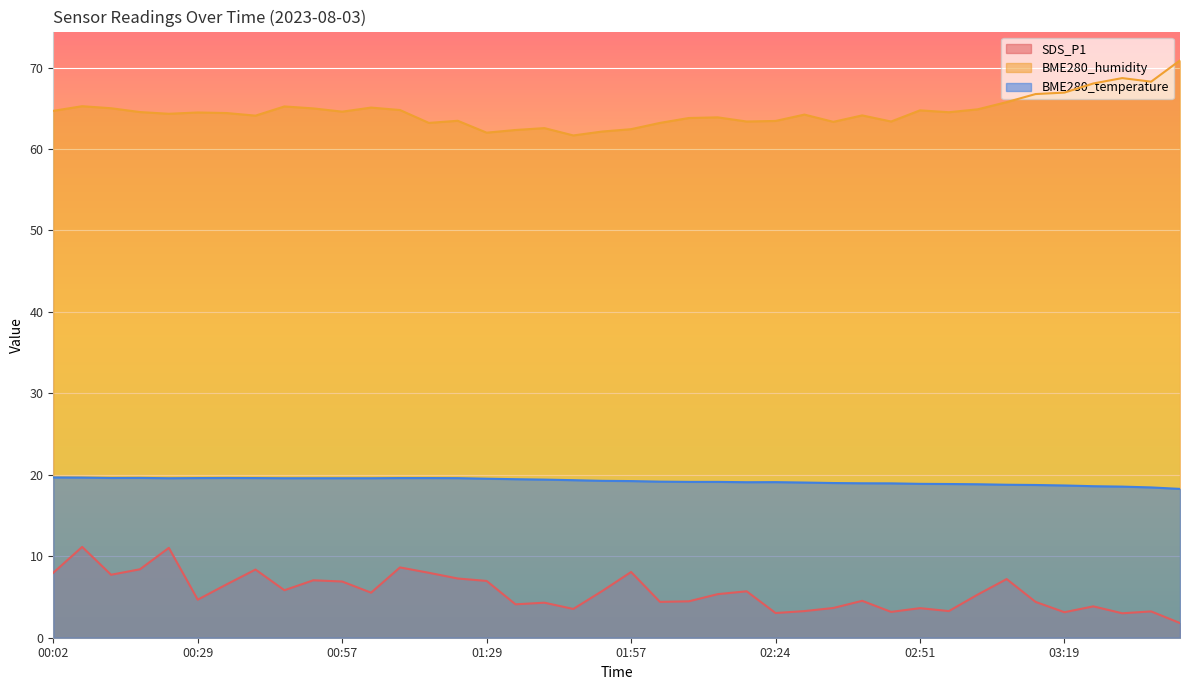

At which label does BME280_humidity reach its minimum?

01:46